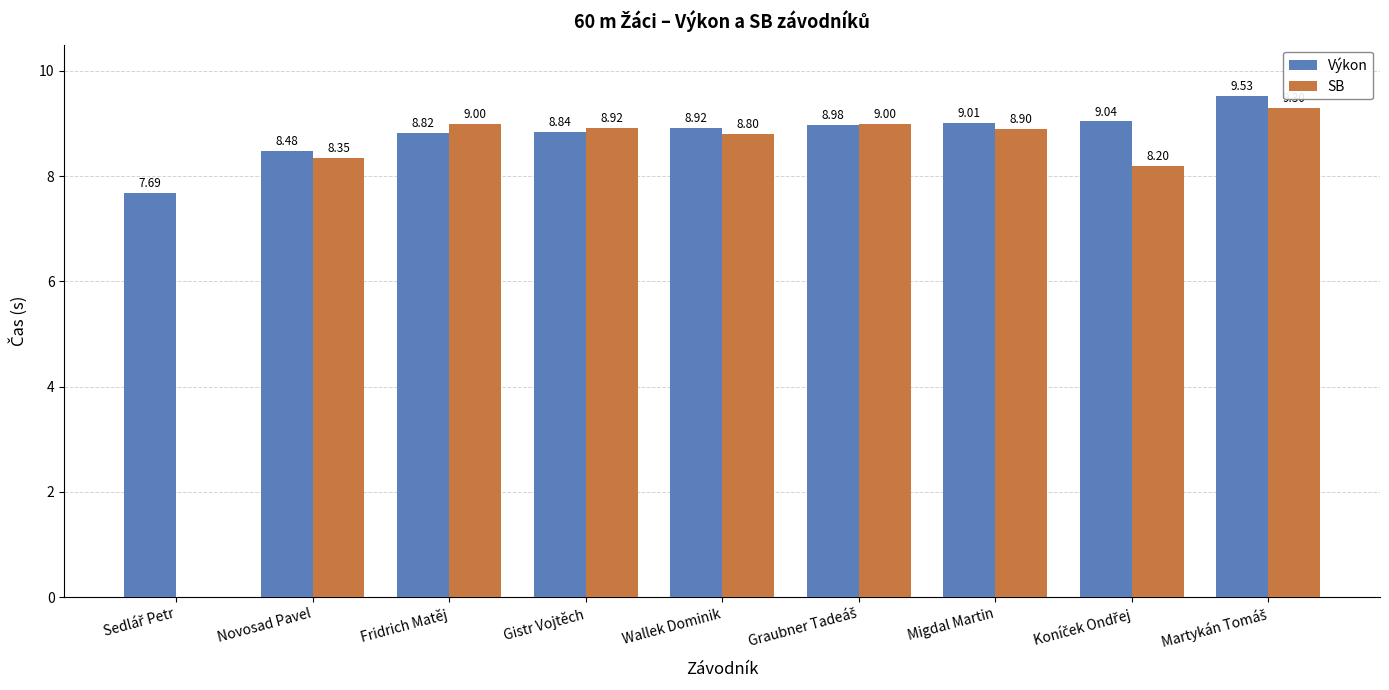

How many values in the Výkon series exceed 8?

8